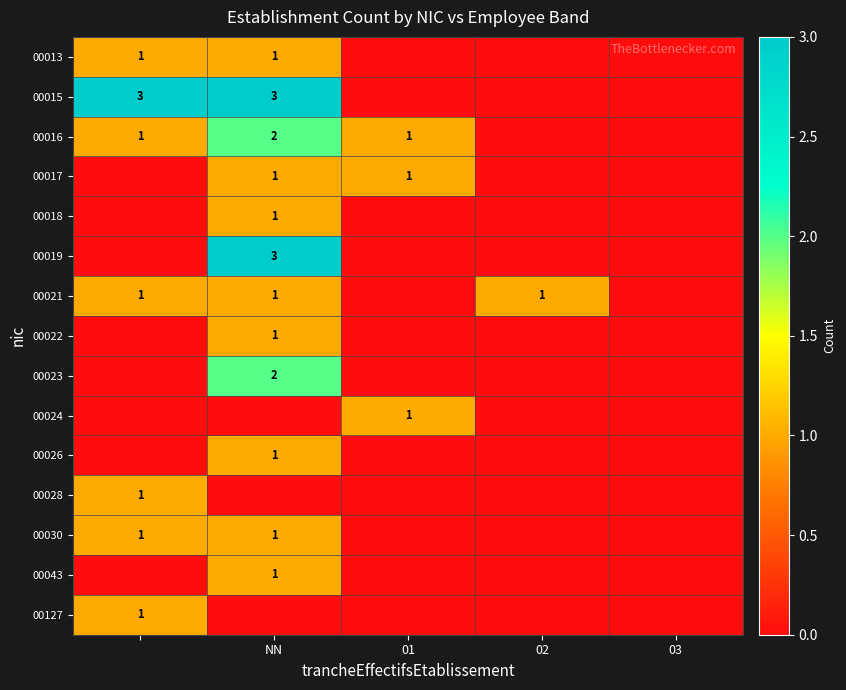

The 00021 series shows 1 at 02. True or false?

True